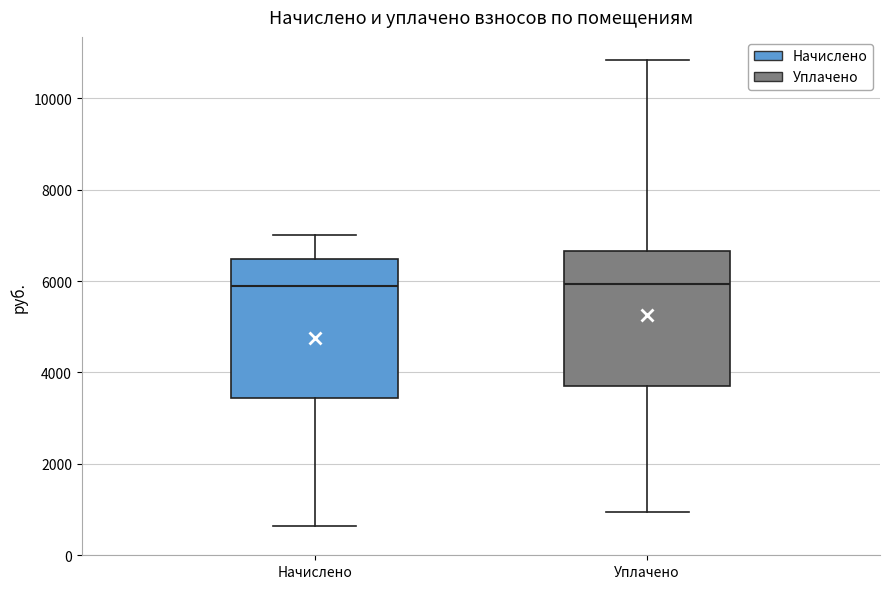

Where is the upper edge of the box for Начислено on the y-axis? The values are not printed on the chart, so give them approximately, as read against the axis.

6400